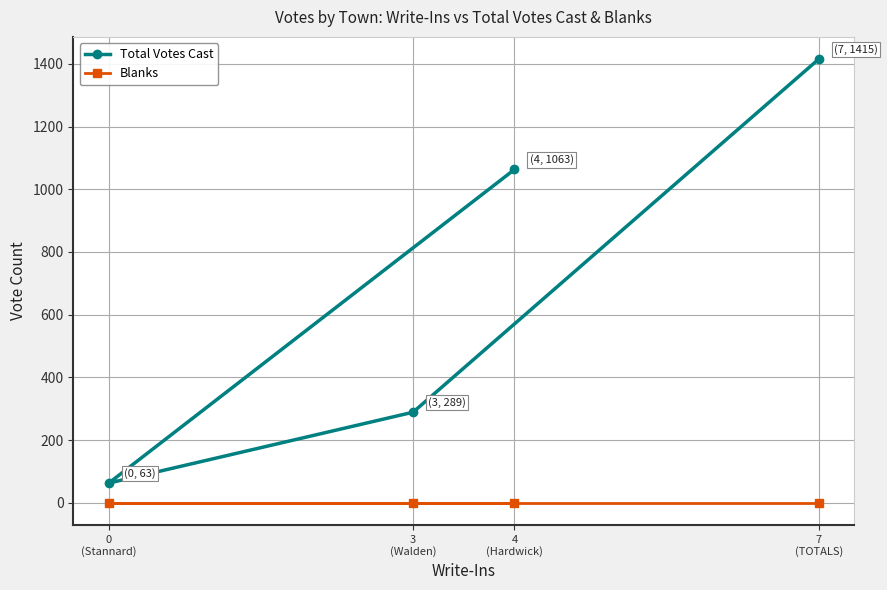

Rank the series at 3
(Walden) from highest to lowest value.

Total Votes Cast, Blanks